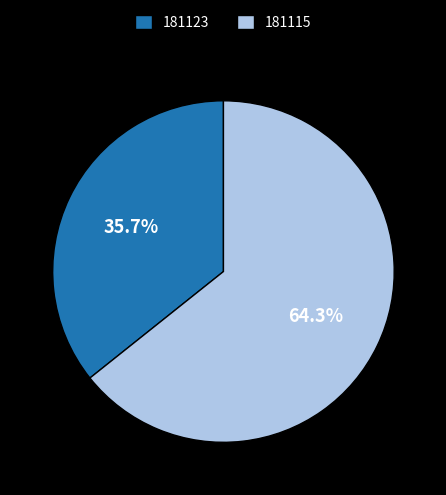

Does 181123 account for over 50% of the chart?

No